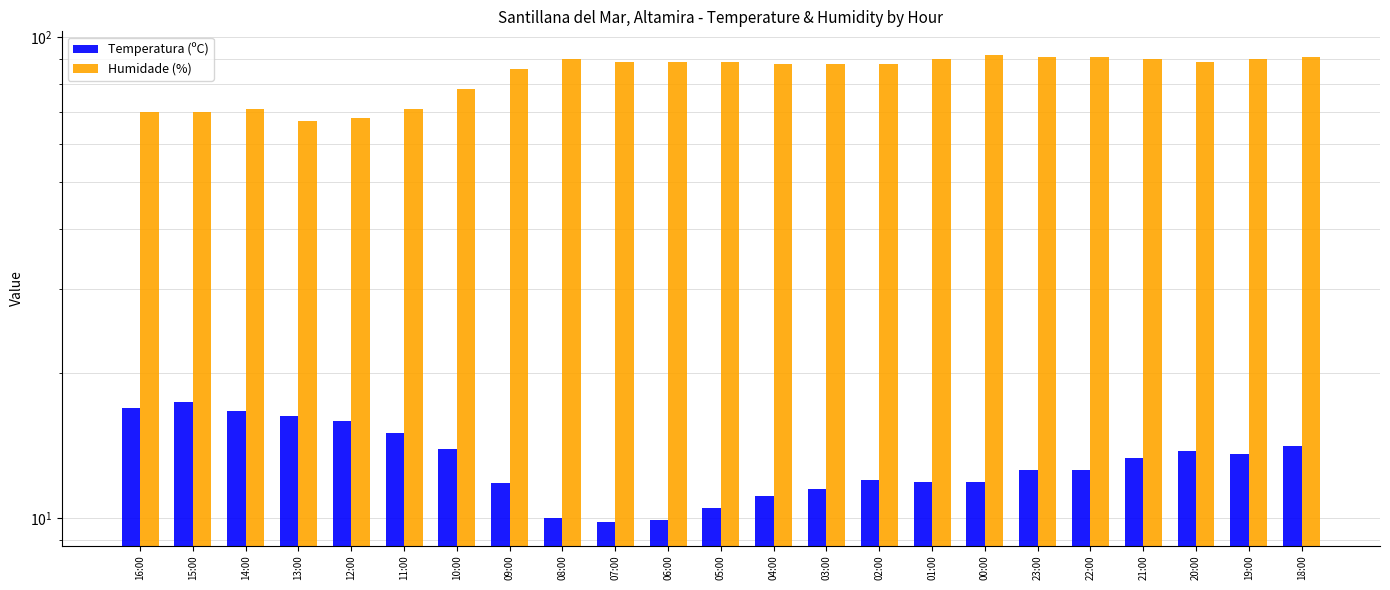

What is the smallest value displayed?

9.8